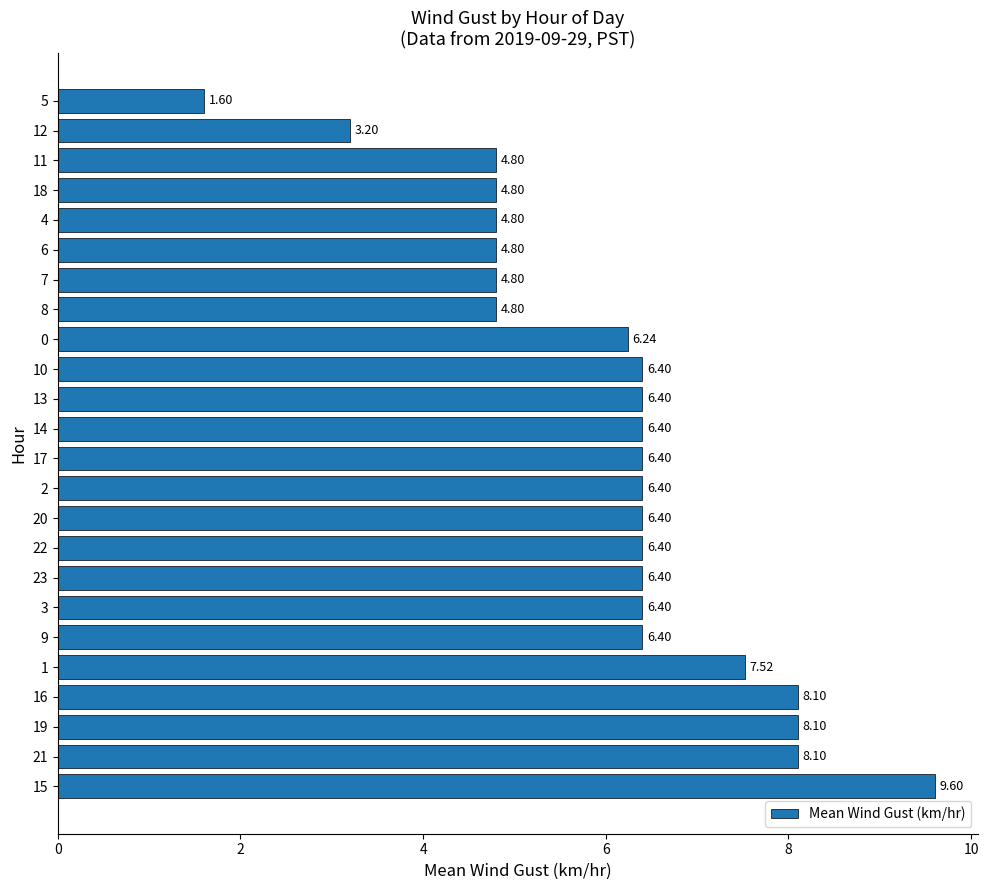

What is the difference between the values at 8 and 17?

1.6